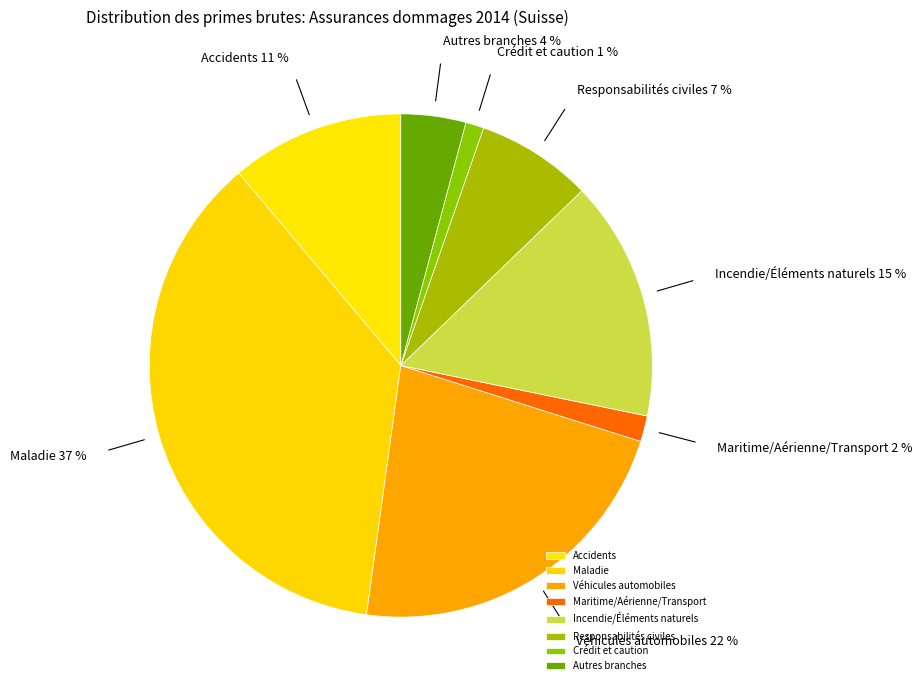

How many slices are in this pie chart?

8